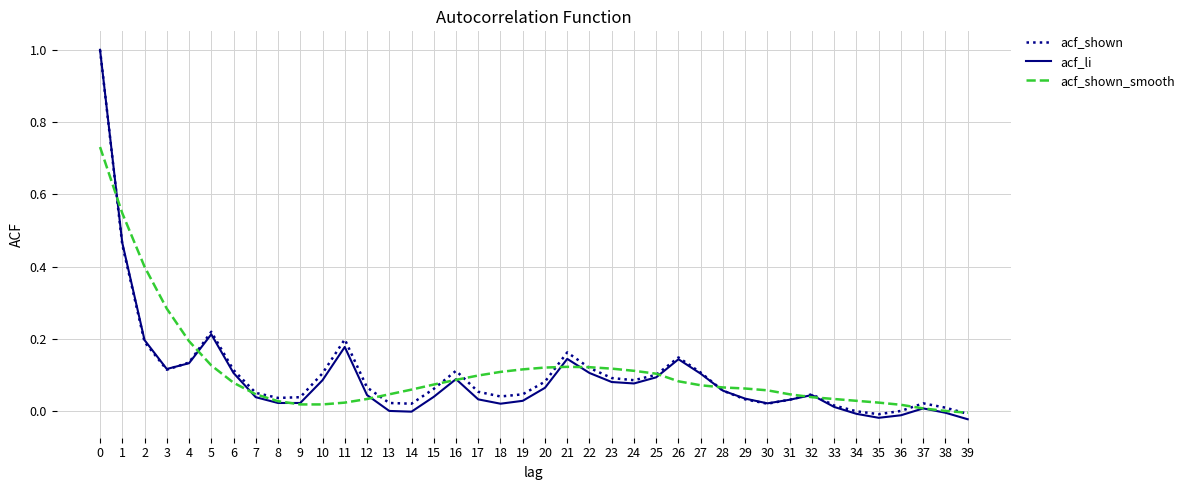

Is the value of acf_li at 24 greater than the value of acf_shown at 3?

No